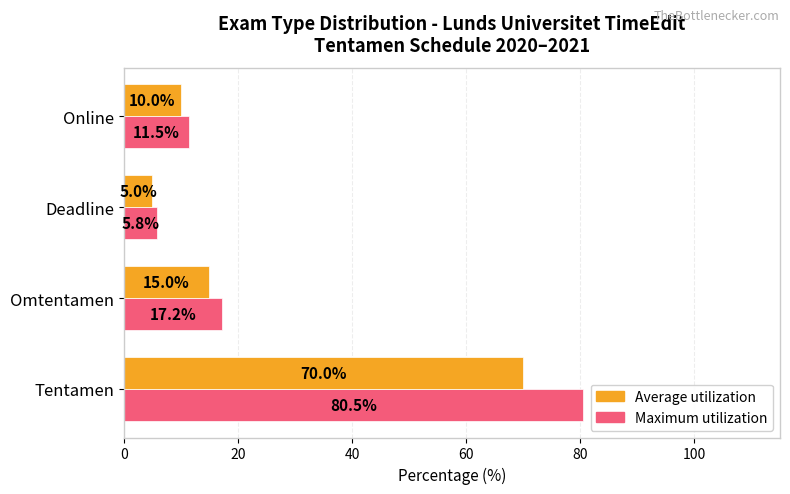

At how many categories does at least one series exceed 76?

1